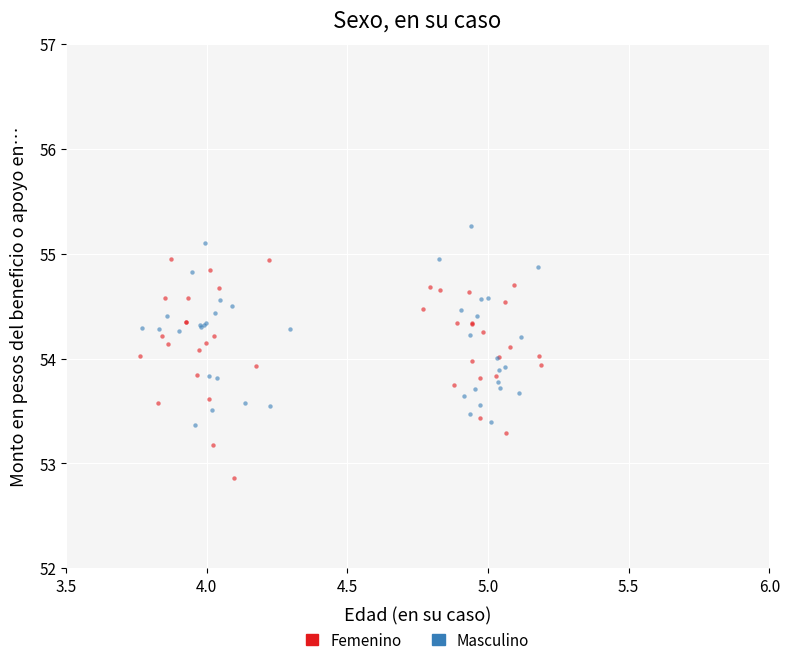

Which series reaches the maximum Y coordinate?

Masculino